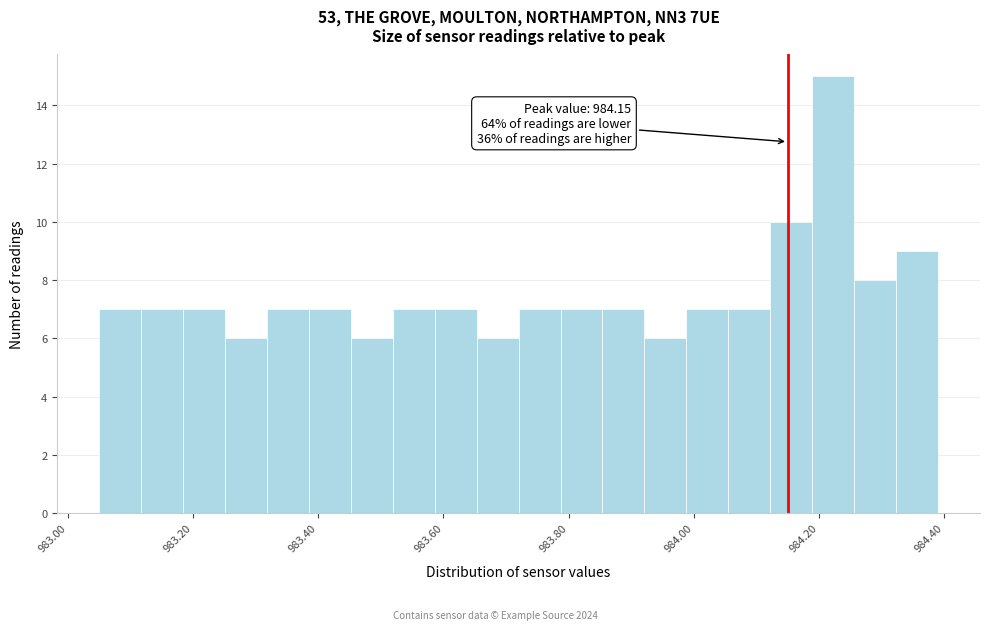

Around what value on the x-axis is the tallest bar? Give the approximate position of its centre, as read against the axis.

984.22